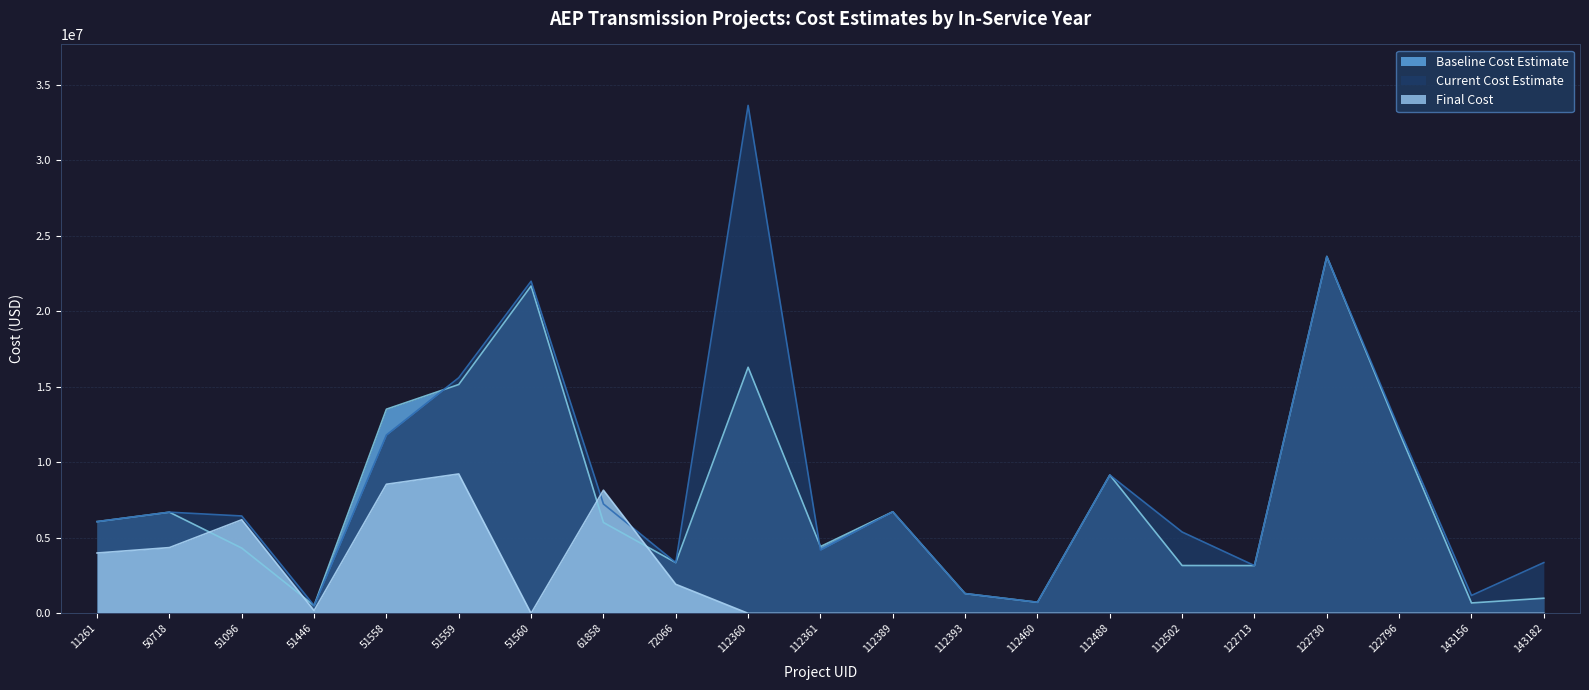

The value of Final Cost at 112393 is 0.0. True or false?

True